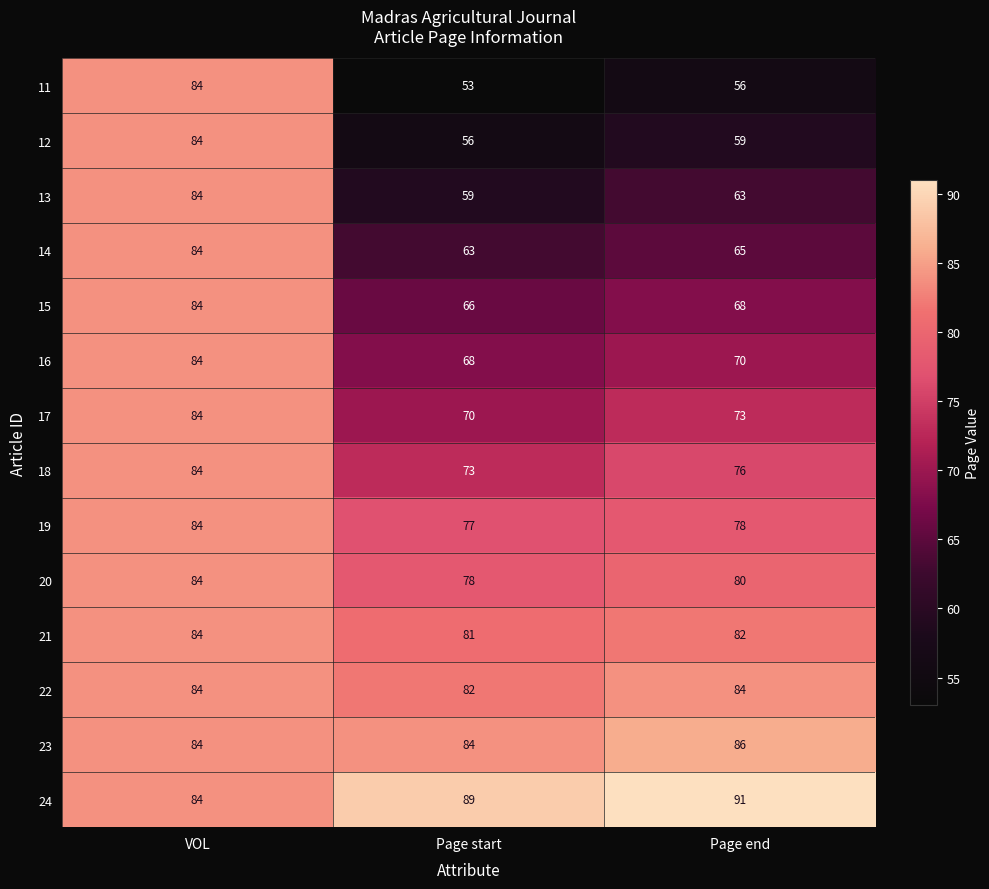

What is the maximum value for 17?

84